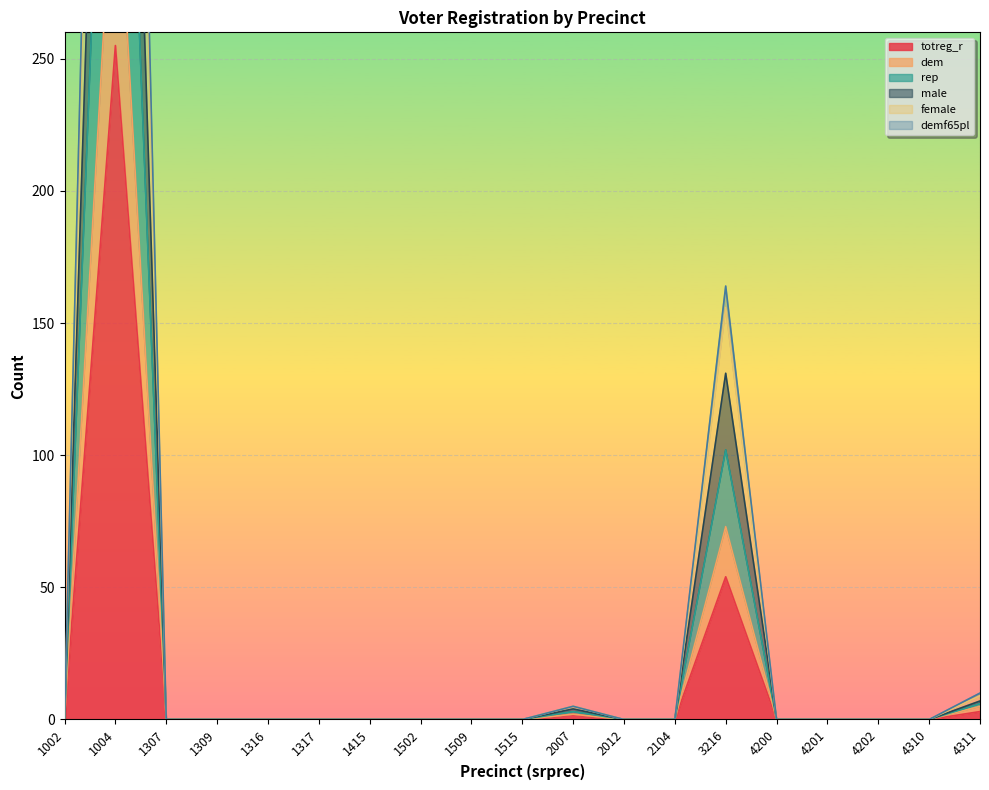

Reading right to left, extract all data points from this chart.

totreg_r: 4311=3	4310=0	4202=0	4201=0	4200=0	3216=54	2104=0	2012=0	2007=2	1515=0	1509=0	1502=0	1415=0	1317=0	1316=0	1309=0	1307=0	1004=255	1002=0
dem: 4311=5	4310=0	4202=0	4201=0	4200=0	3216=73	2104=0	2012=0	2007=2	1515=0	1509=0	1502=0	1415=0	1317=0	1316=0	1309=0	1307=0	1004=339	1002=0
rep: 4311=6	4310=0	4202=0	4201=0	4200=0	3216=102	2104=0	2012=0	2007=3	1515=0	1509=0	1502=0	1415=0	1317=0	1316=0	1309=0	1307=0	1004=493	1002=0
male: 4311=7	4310=0	4202=0	4201=0	4200=0	3216=131	2104=0	2012=0	2007=4	1515=0	1509=0	1502=0	1415=0	1317=0	1316=0	1309=0	1307=0	1004=608	1002=0
female: 4311=9	4310=0	4202=0	4201=0	4200=0	3216=156	2104=0	2012=0	2007=5	1515=0	1509=0	1502=0	1415=0	1317=0	1316=0	1309=0	1307=0	1004=748	1002=0
demf65pl: 4311=10	4310=0	4202=0	4201=0	4200=0	3216=164	2104=0	2012=0	2007=5	1515=0	1509=0	1502=0	1415=0	1317=0	1316=0	1309=0	1307=0	1004=782	1002=0